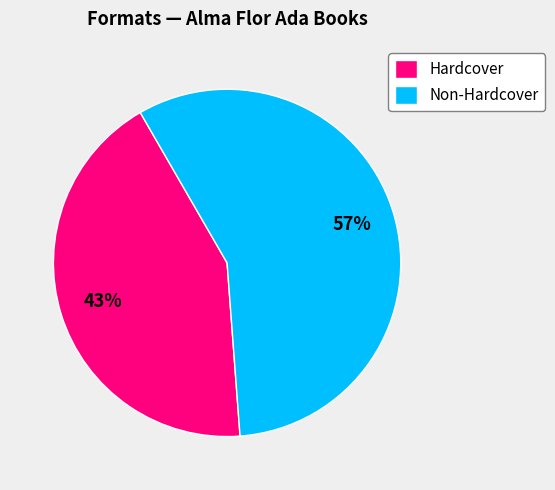

Count the number of slices in the pie.

2